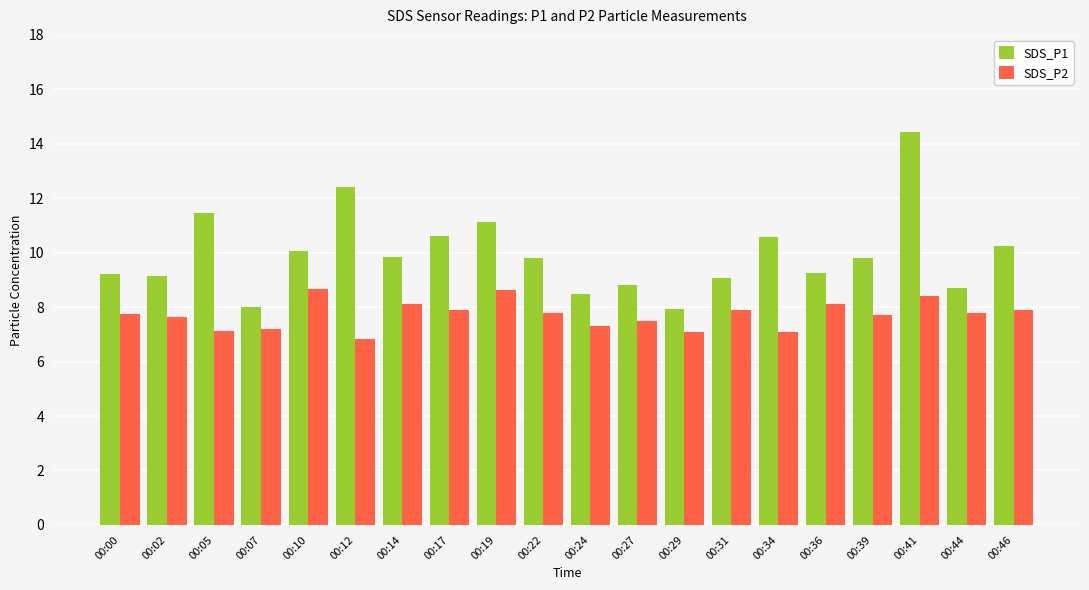

What is the total value across all series at 00:34?

17.7